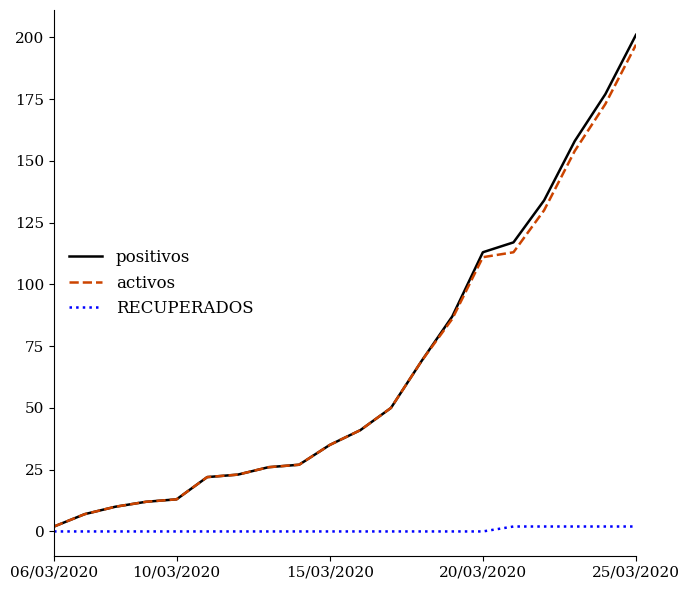

Which series has the largest range (max minus min)?

positivos